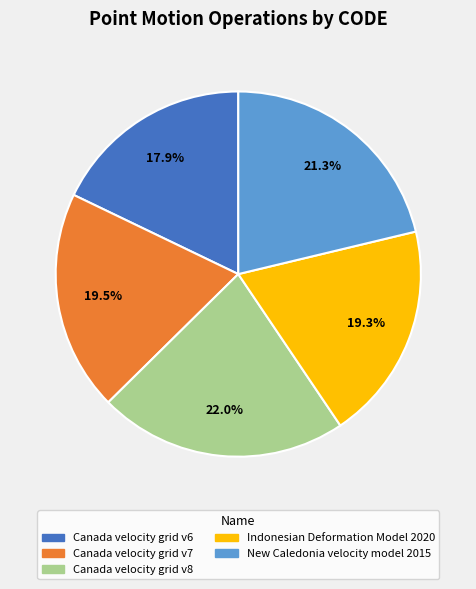

What is the smallest slice in the pie chart?

Canada velocity grid v6